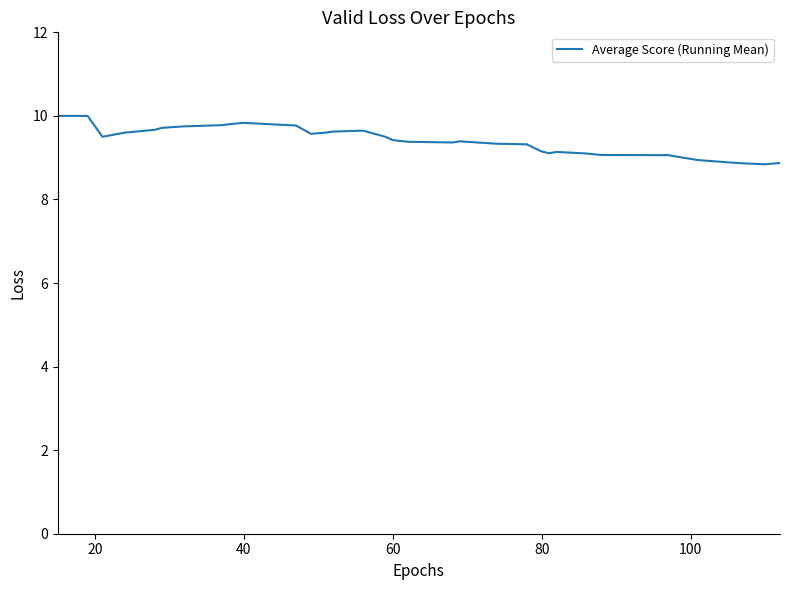

What is the difference between the maximum and minimum values?

1.2